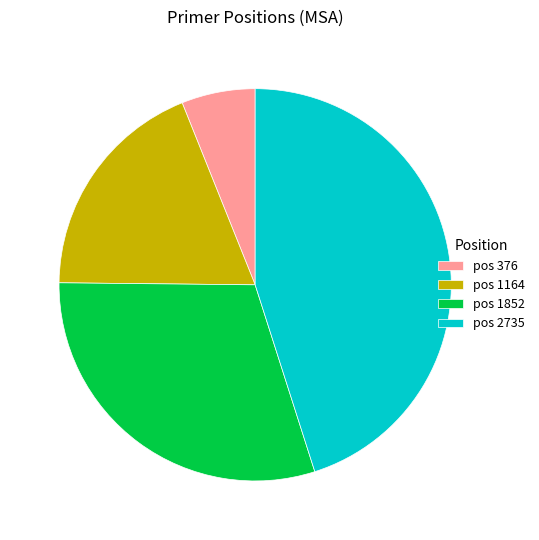

The pos 376 slice represents 1% of the pie. True or false?

False